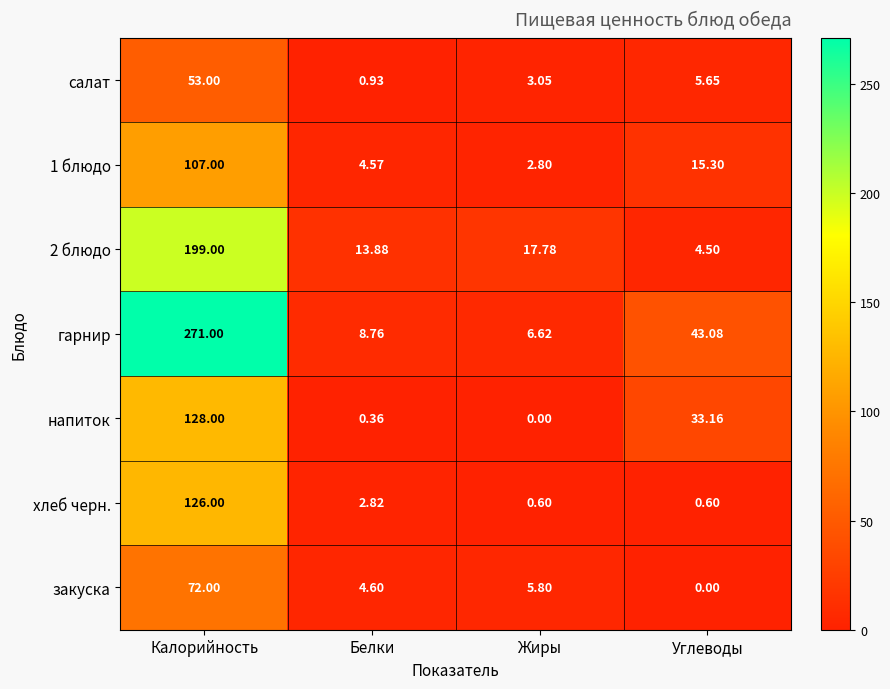

At which category is the sum across all series the highest?

Калорийность